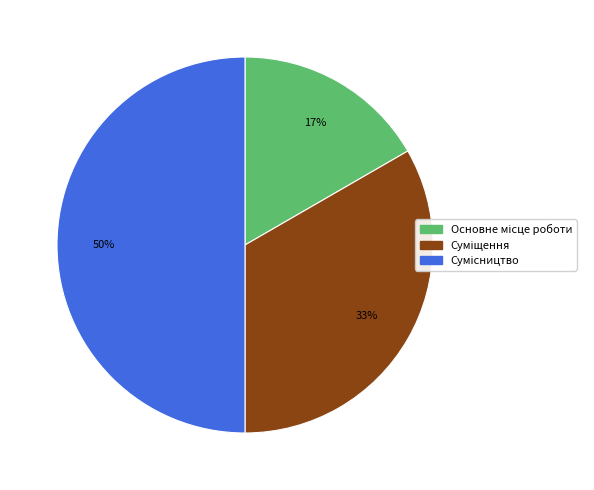

To the nearest percent, what is the average slice percentage?

33%